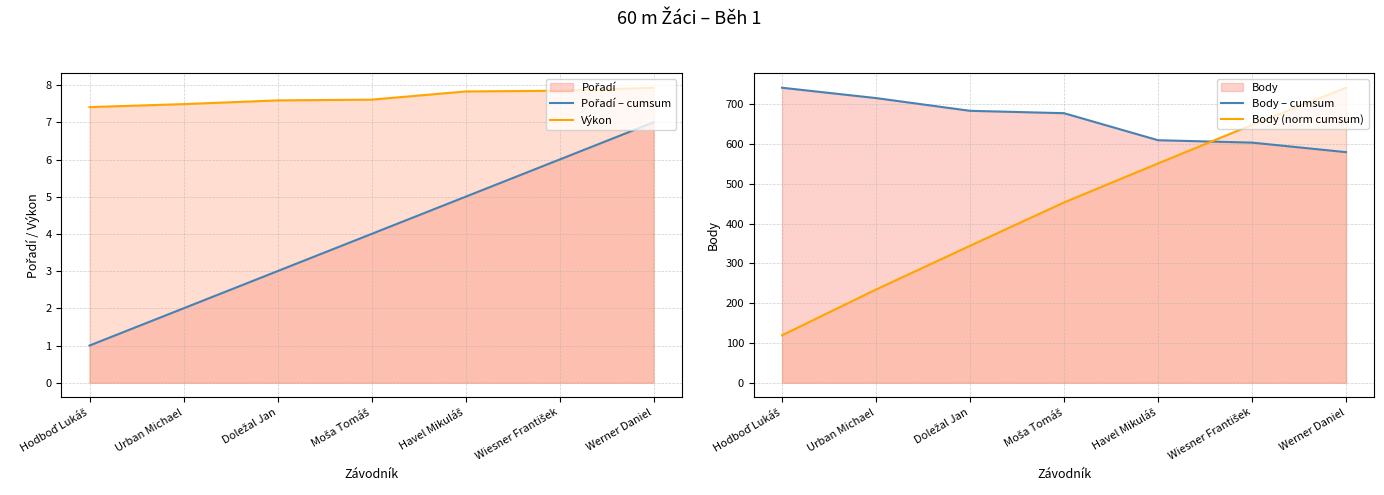

What is the difference between the second highest and second lowest values in the Pořadí – cumsum series?

4.0